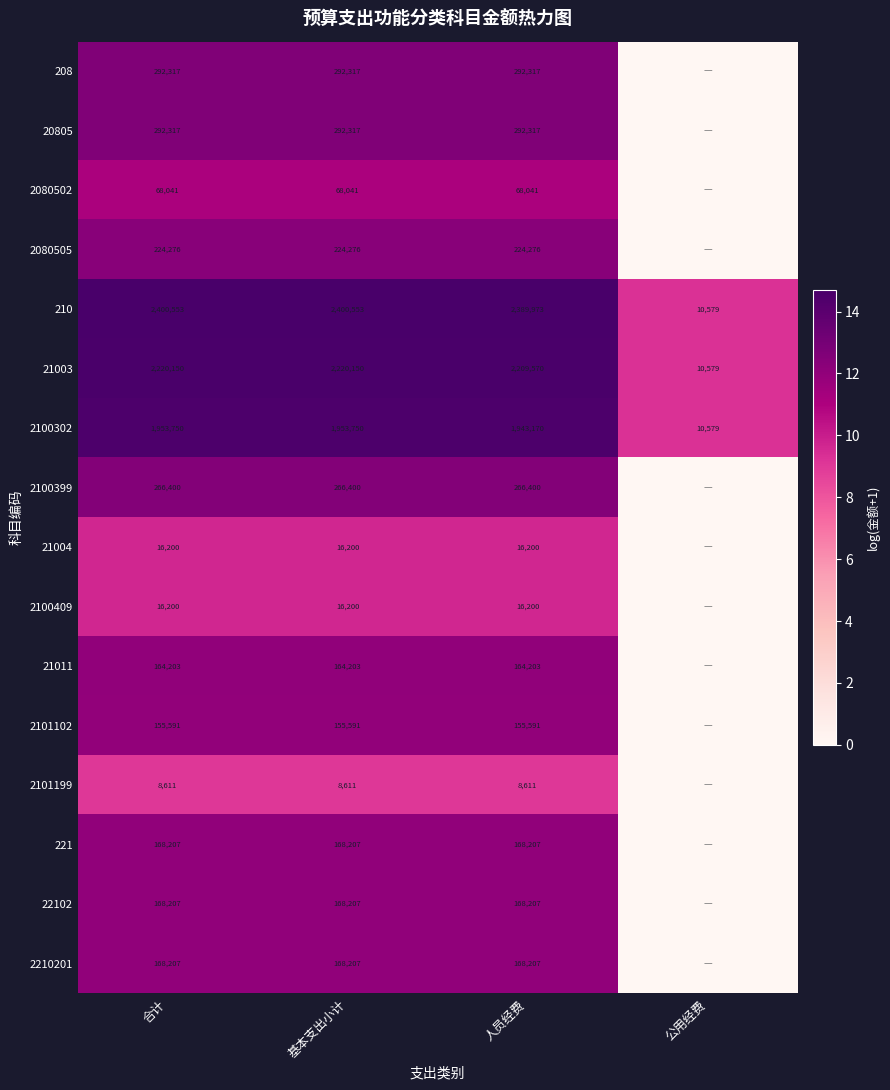

Where is 2100302 nearest to the value 982164?

人员经费